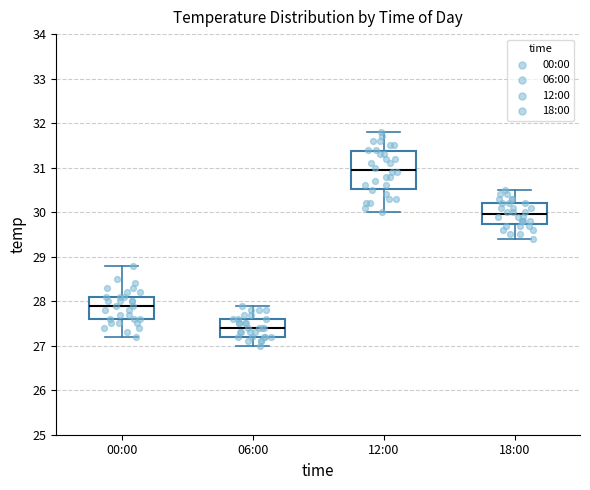

Where does the upper whisker of the box for 00:00 end on the y-axis? The values are not printed on the chart, so give them approximately, as read against the axis.

28.8